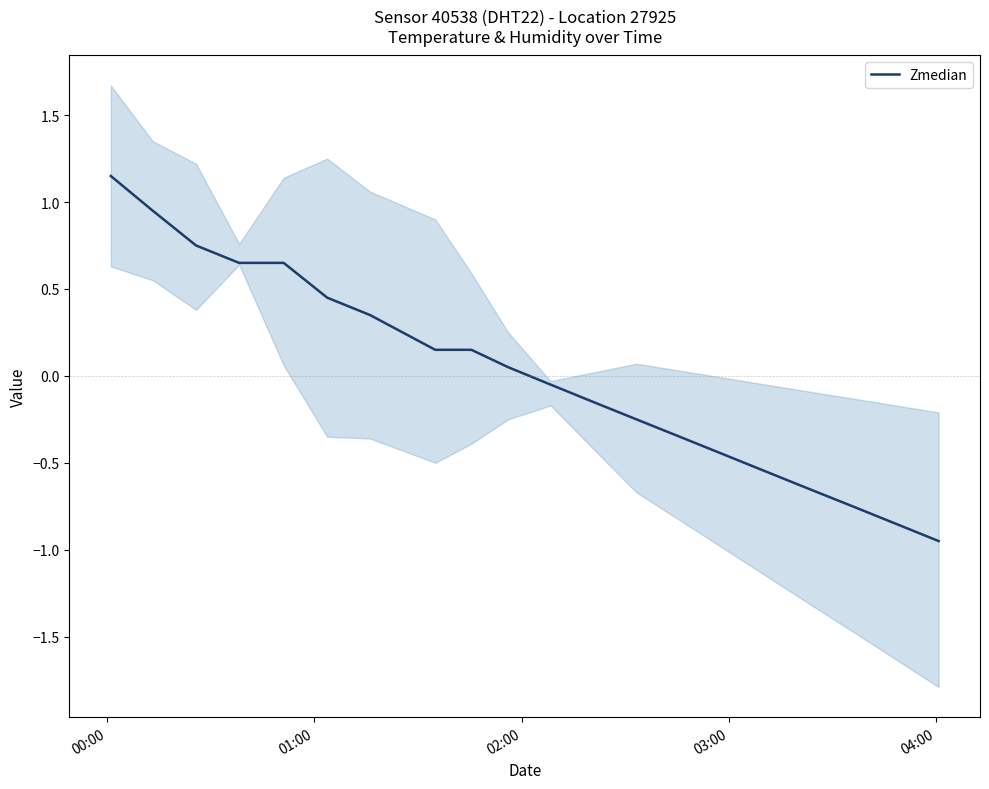

How many series are shown in this chart?

1